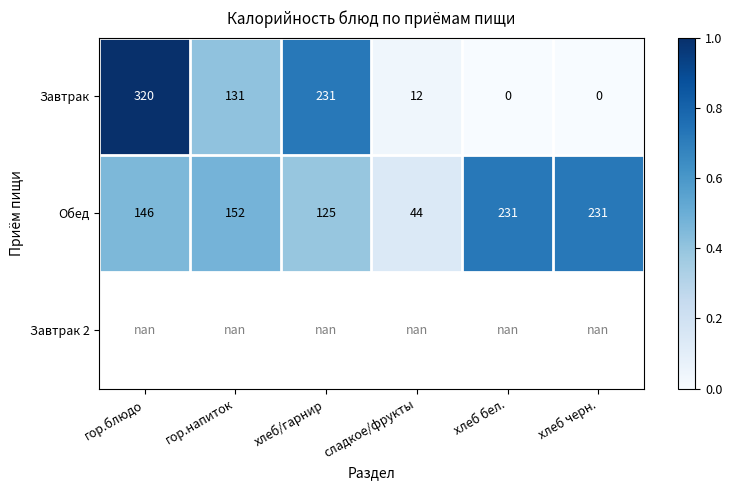

True or false: Завтрак has a value of 231.0 at хлеб/гарнир.

True